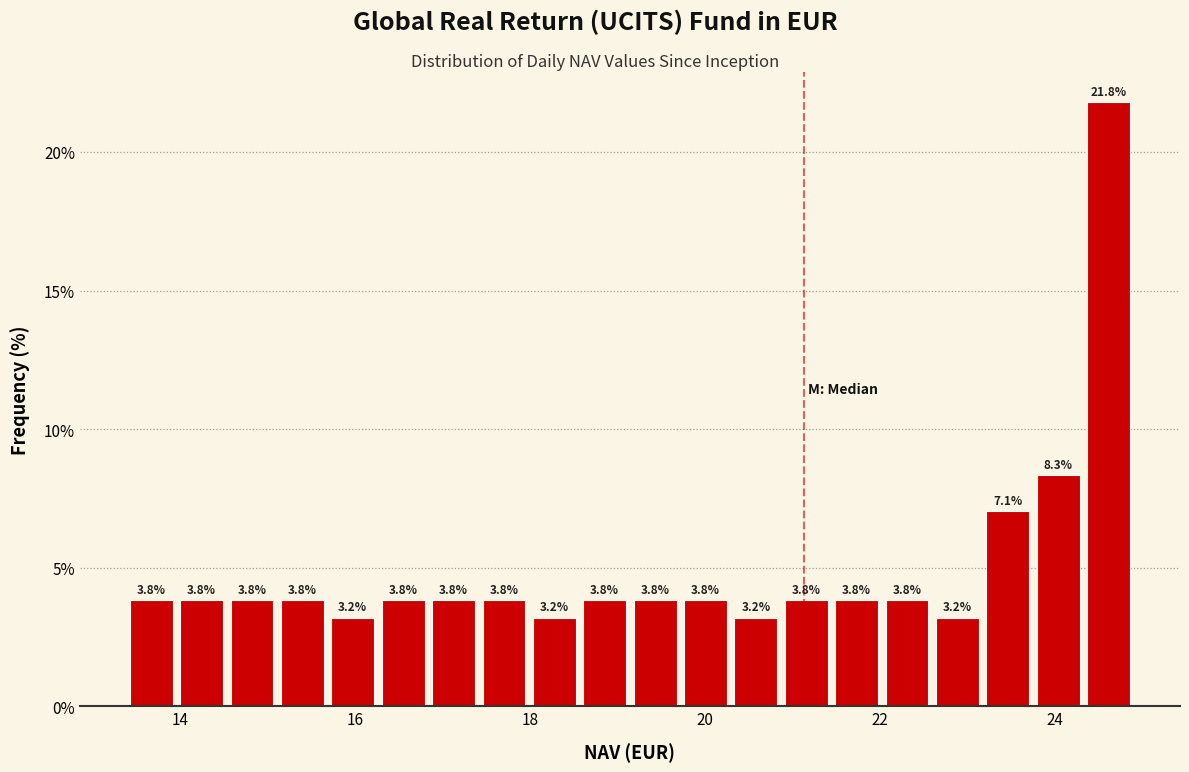

Around what value on the x-axis is the tallest bar? Give the approximate position of its centre, as read against the axis.

24.6